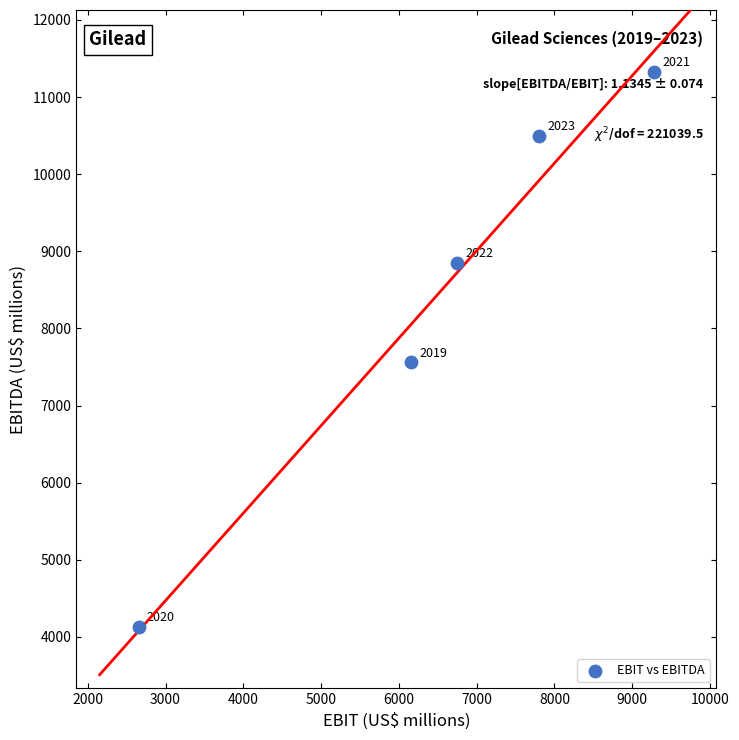

What Y value in the scatter plot is closest to 7731?

7559